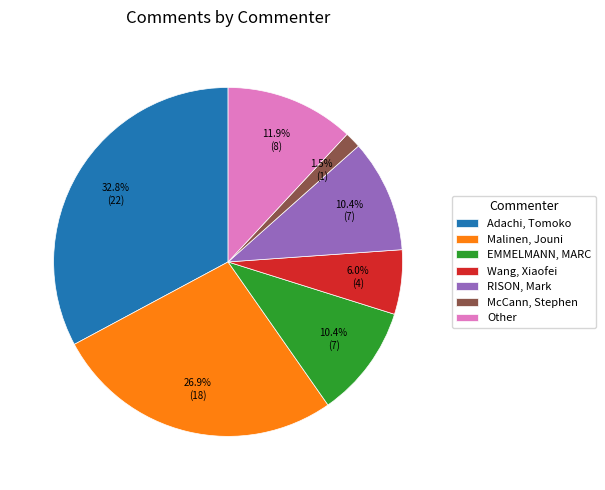

Does any single category account for the majority?

No